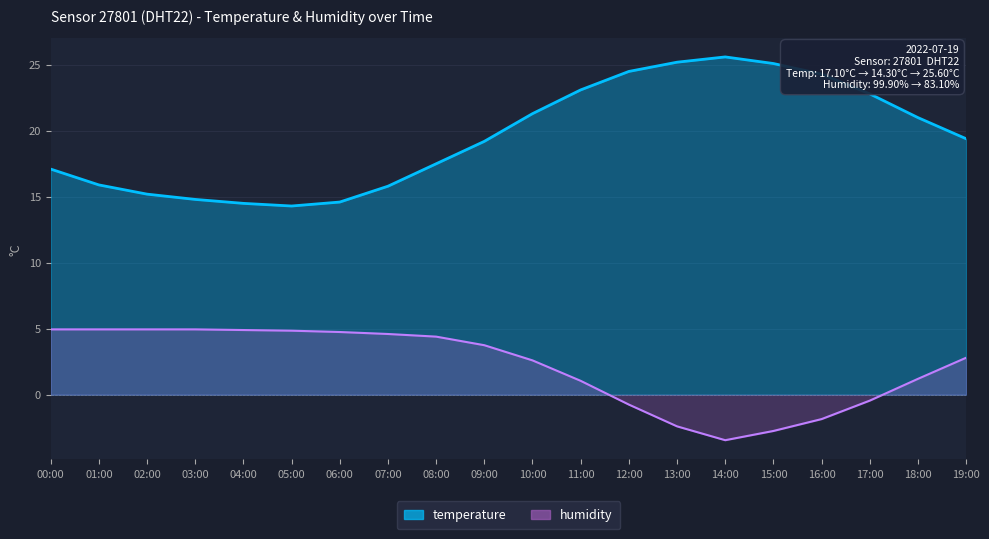

What is the difference between the highest and lowest values at 01:00?

10.9